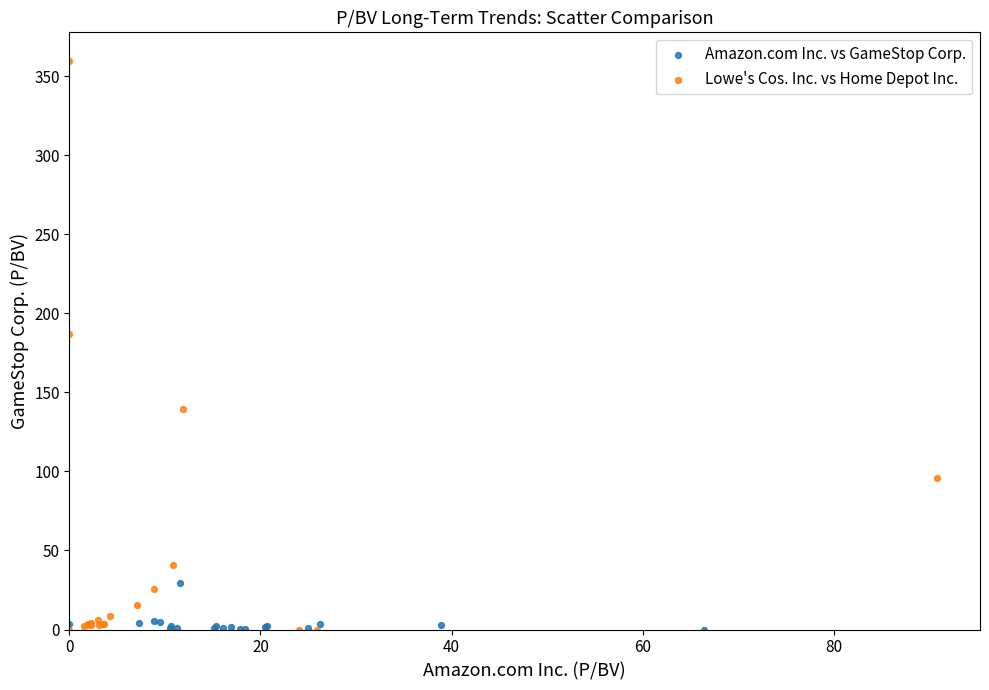

Which series reaches the maximum Y coordinate?

Lowe's Cos. Inc. vs Home Depot Inc.